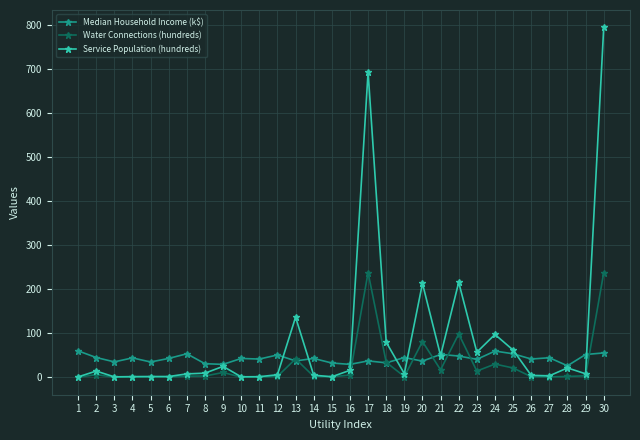

What is the average value of the Service Population (hundreds) series?

84.7